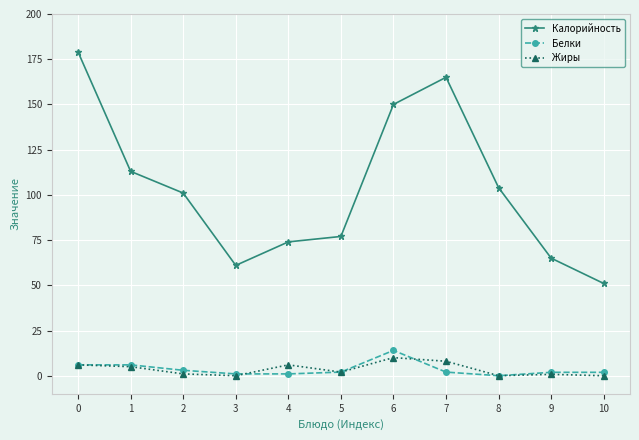

At which label does Белки reach its peak?

6